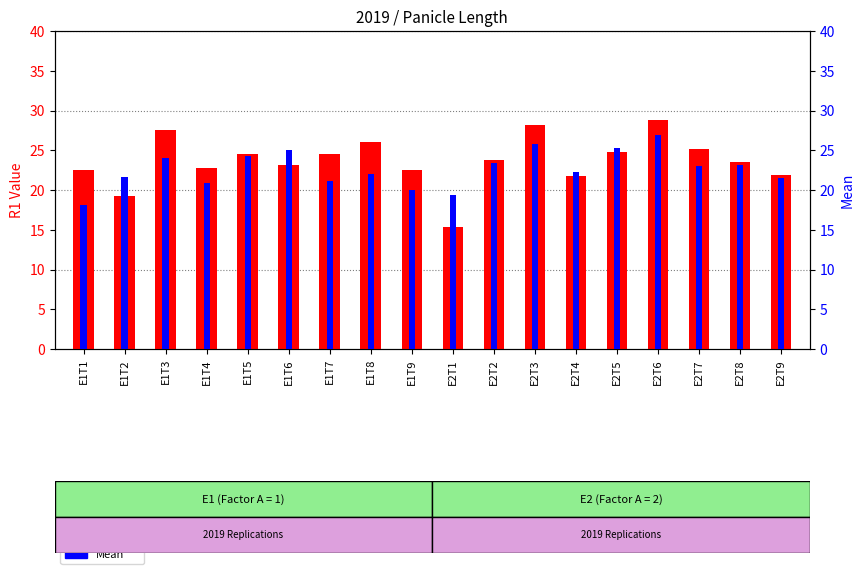

What is the minimum value for Mean?

18.1